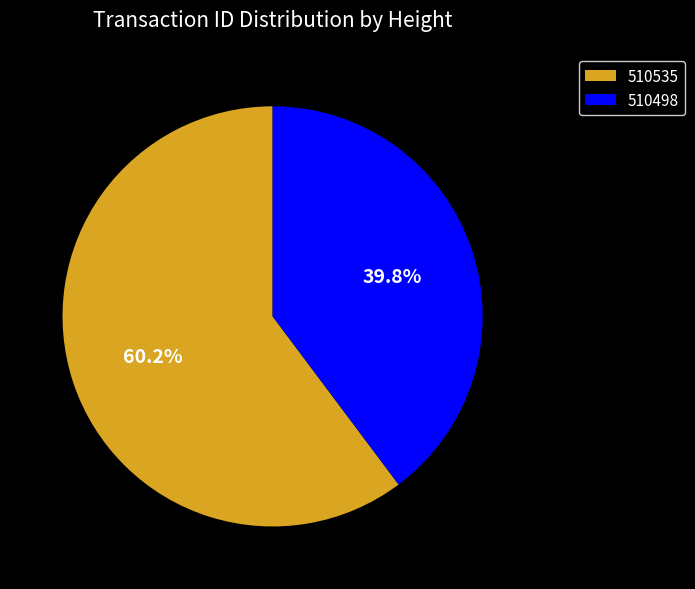

Between 510535 and 510498, which is larger?

510535